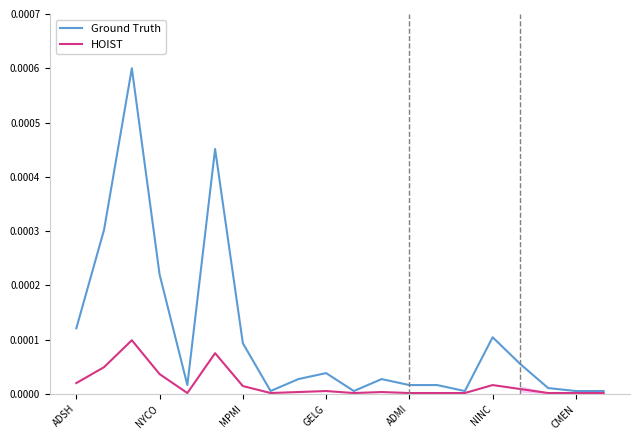

Is the value of Ground Truth at NINC greater than the value of HOIST at 9?

Yes